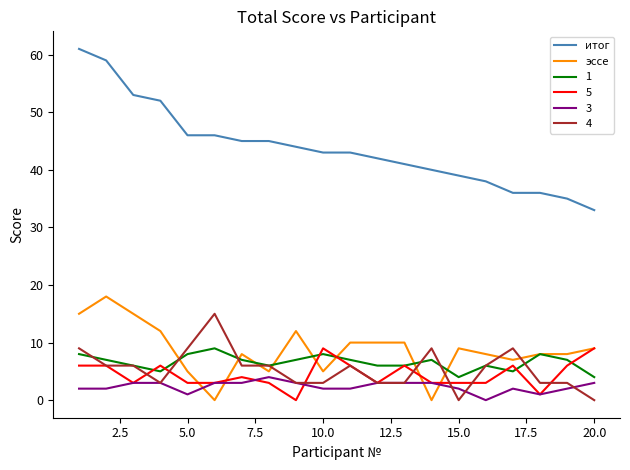

Which series has the largest total across all categories?

итог